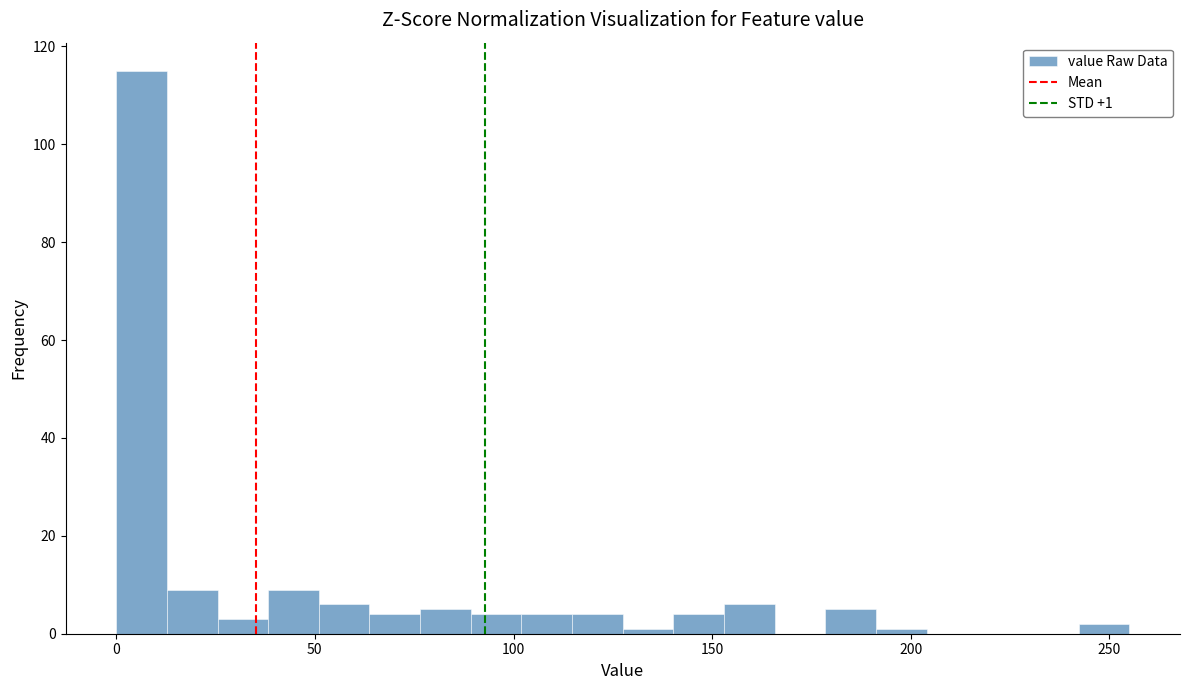

Read against the x-axis, roughly where is the centre of the tallest bar?

5